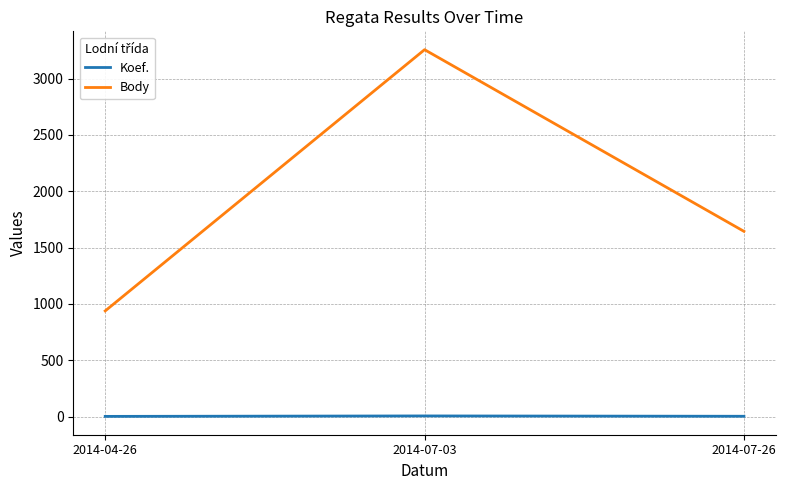

Which category has the highest value across all series?

2014-07-03